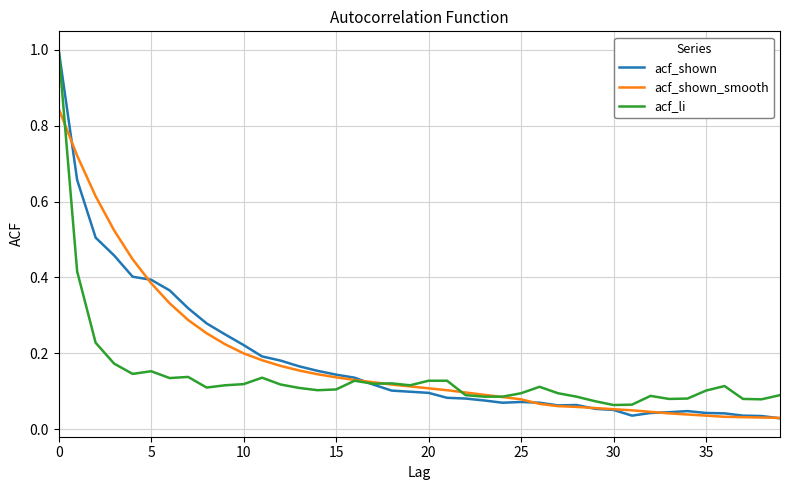

What is the highest value of the acf_li series?

1.0